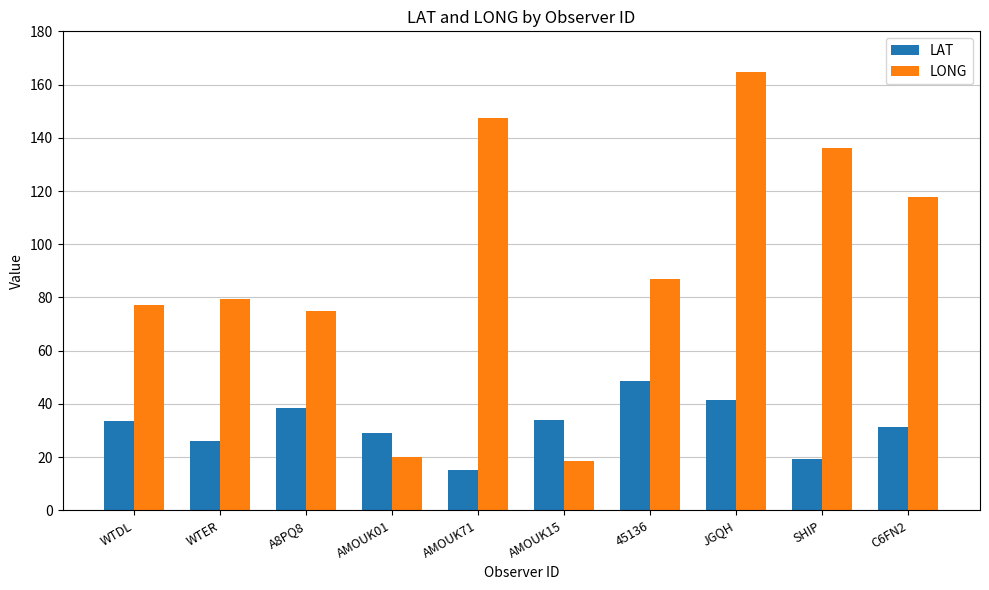

Rank the series by their average value, from highest to lowest.

LONG, LAT